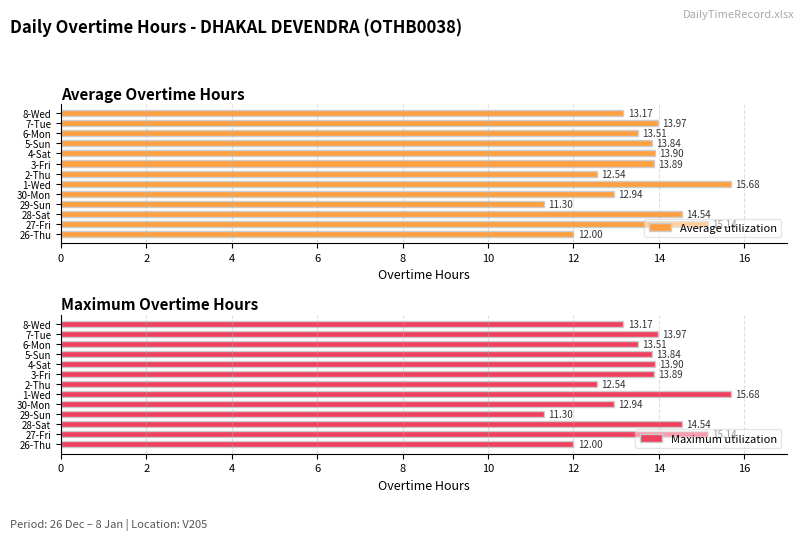

What is the sum of all Maximum utilization values?

176.4